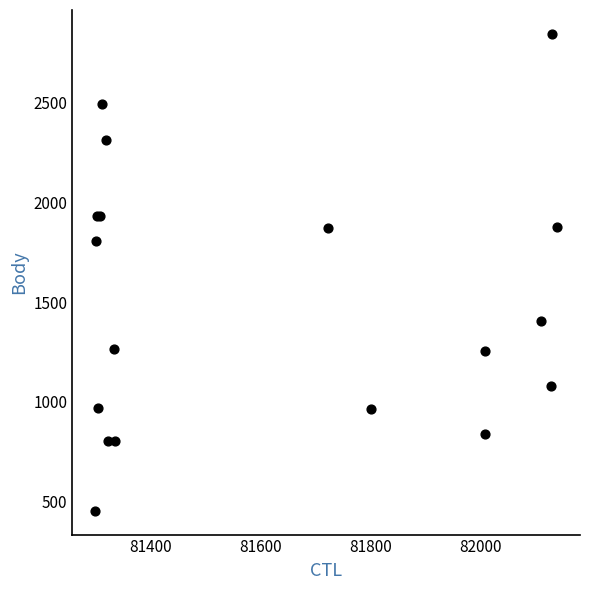

What Y value in the scatter plot is closest to 1650?

1805